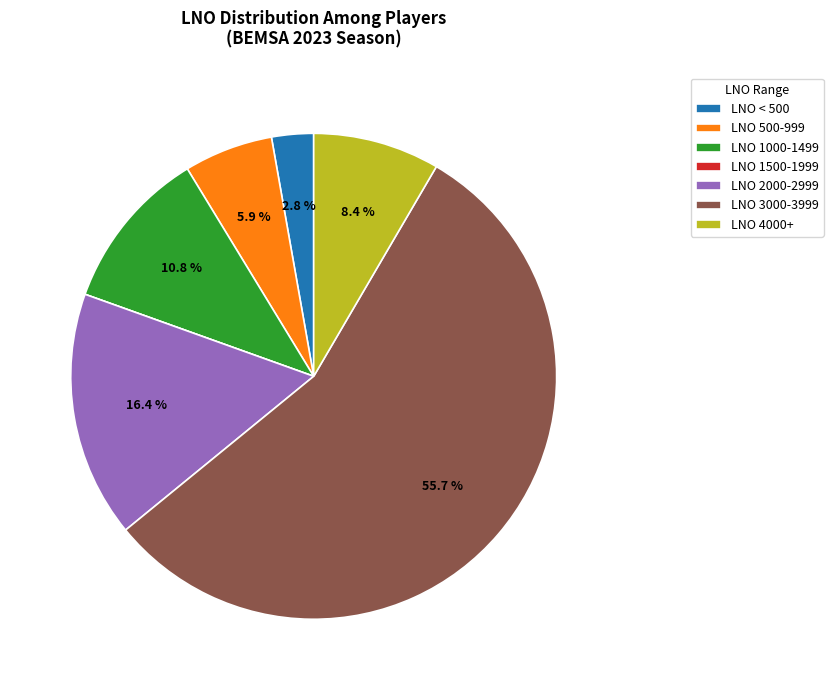

Combined, do LNO 1000-1499 and LNO < 500 account for over 50%?

No